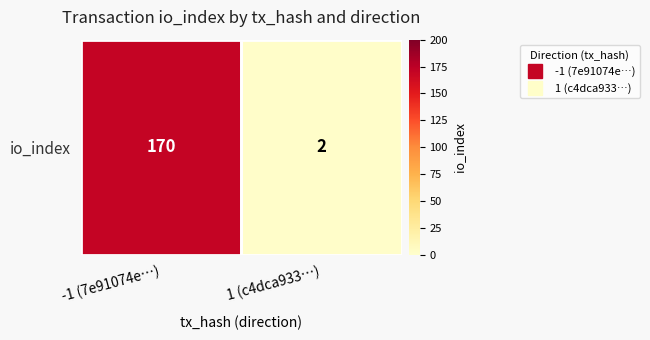

What is the change in value from -1 (7e91074e…) to 1 (c4dca933…)?

-168